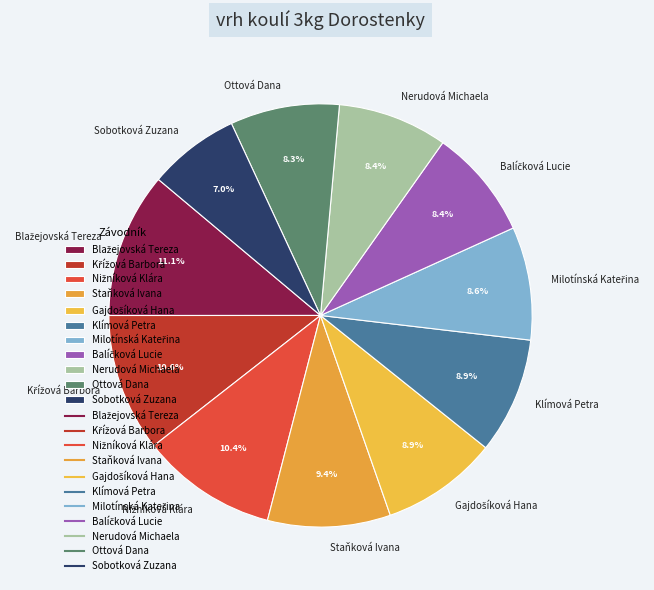

What portion of the pie excludes Ottová Dana?

91.7%